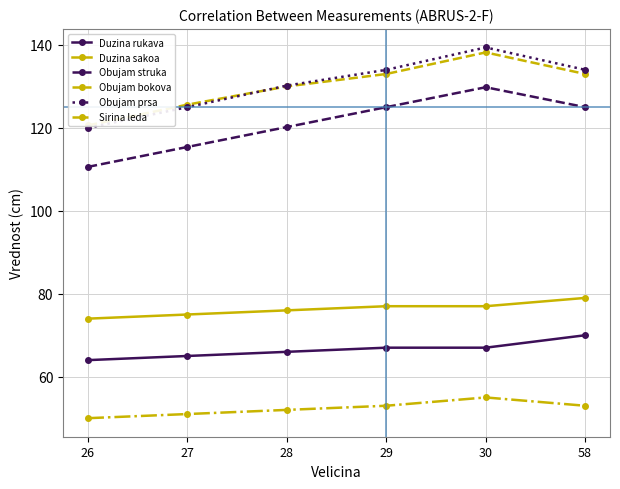

The Obujam prsa series shows 160.3 at 26. True or false?

False